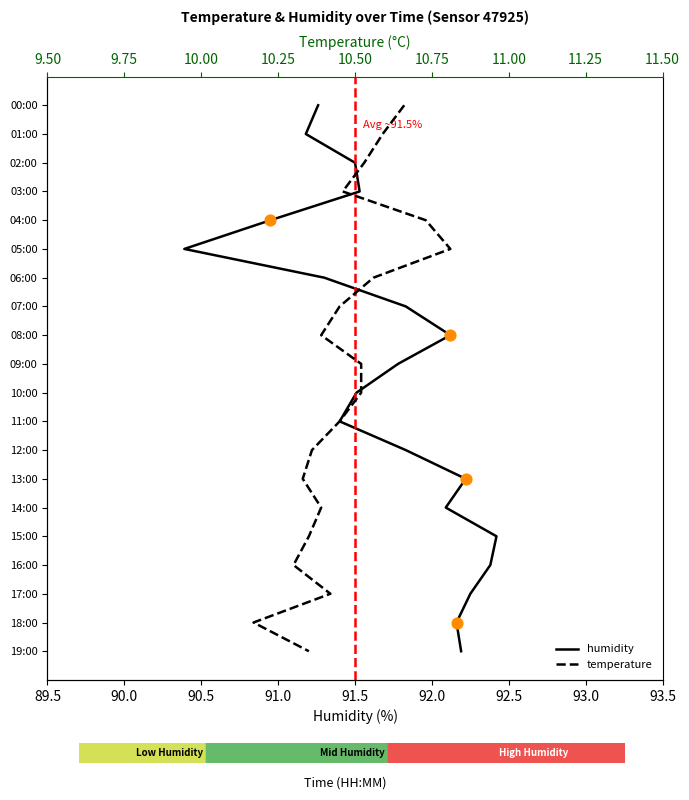

Which series contains the lowest Y value?

humidity